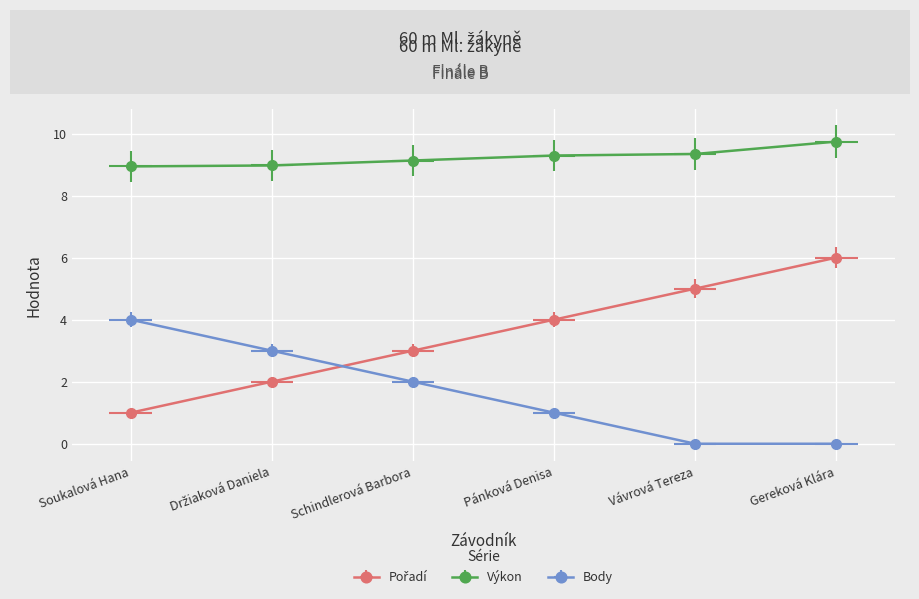

What is the label of the 4th point from the left?

Pánková Denisa